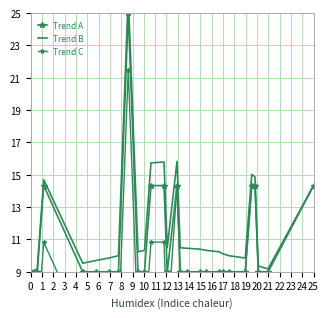

In Trend B, how many points are lower than both neighbors (excluding endpoints)?

5